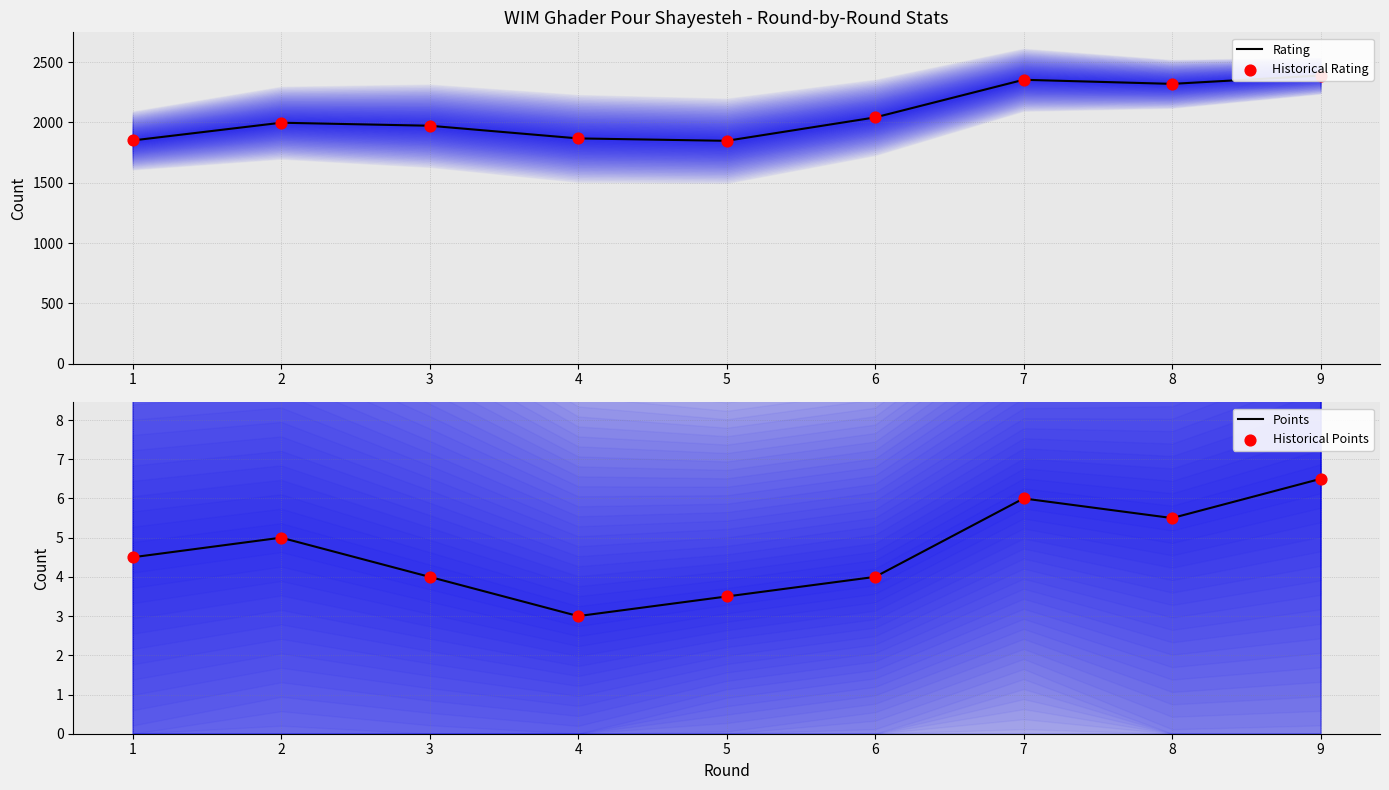

Which series has the largest total across all categories?

Rating